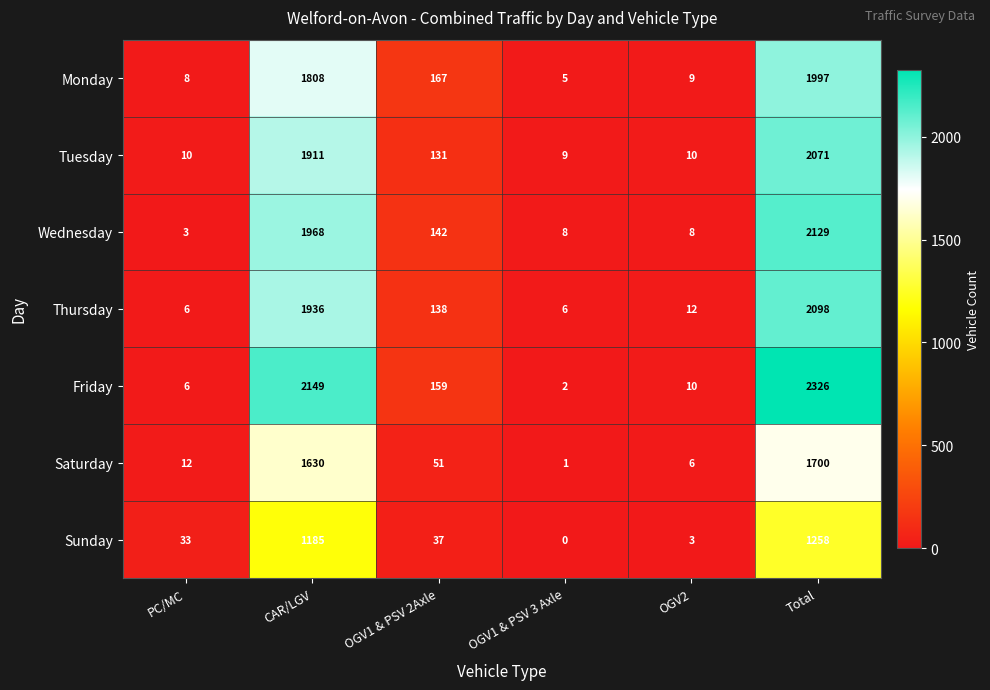

Between OGV1 & PSV 2Axle and Total, which series saw the biggest shift?

Friday